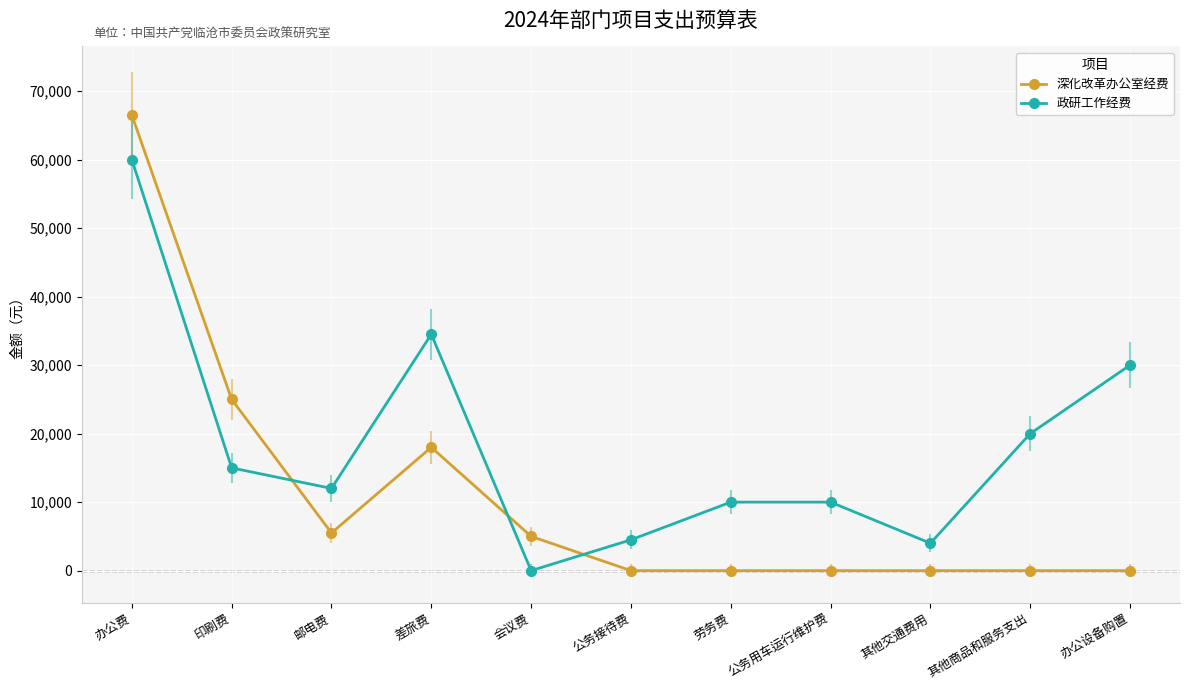

How many lines are shown in the chart?

2